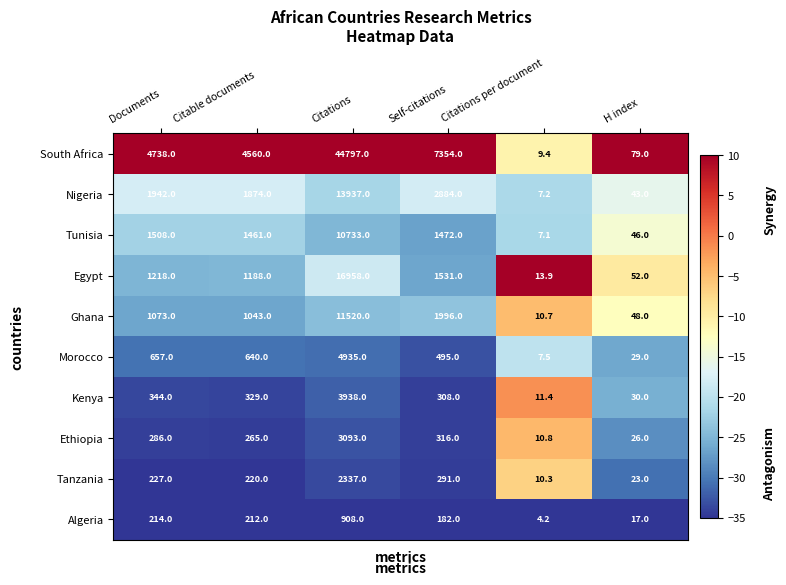

What is the sum of the Ethiopia values at H index and Citations?

3119.0